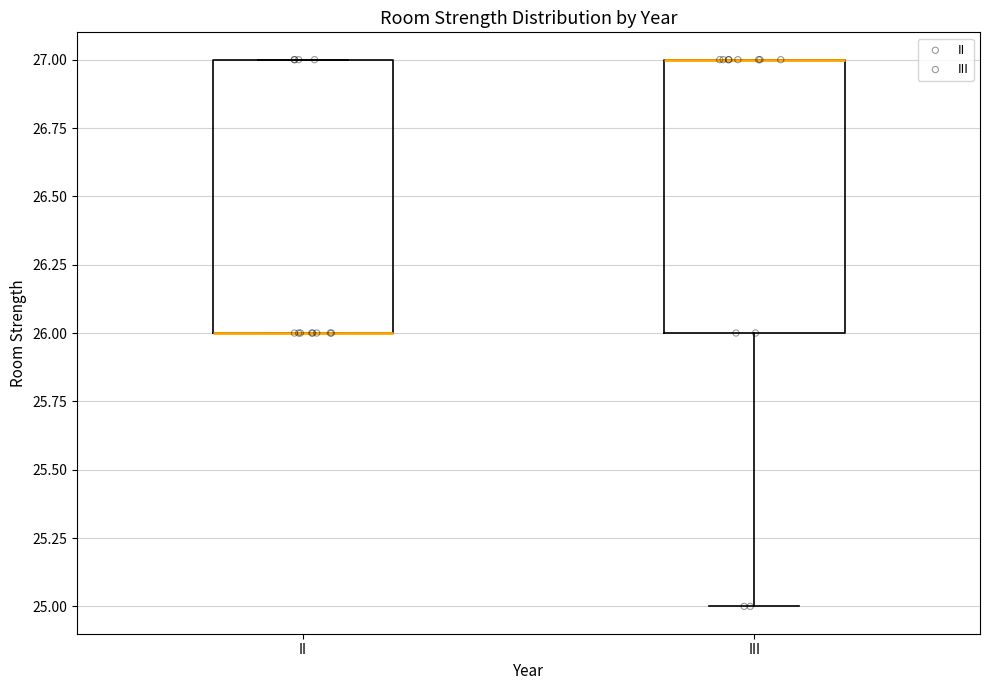

Where does the lower whisker of the box for III end on the y-axis? The values are not printed on the chart, so give them approximately, as read against the axis.

25